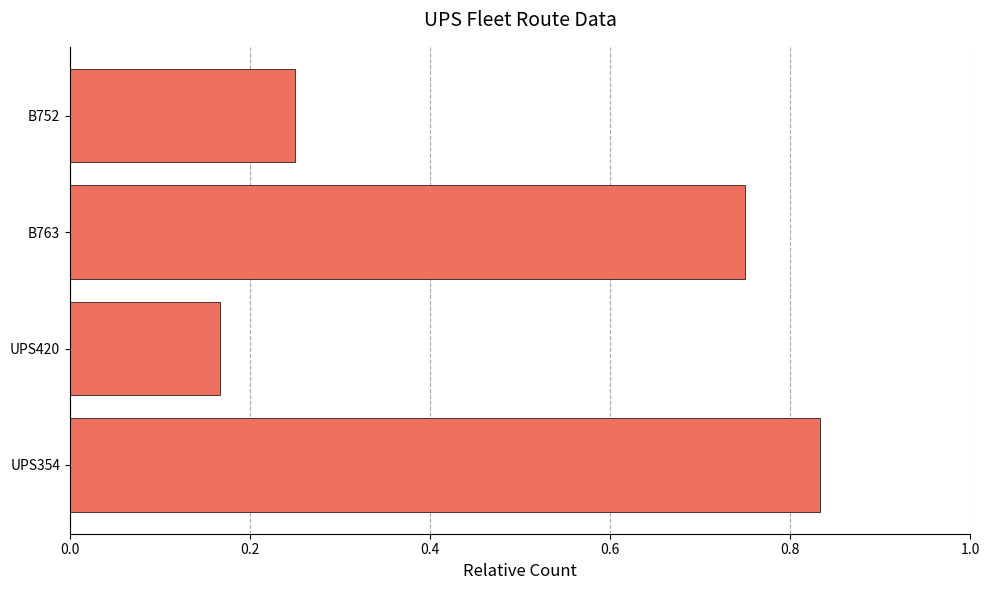

What is the difference between the maximum and minimum values?

0.7